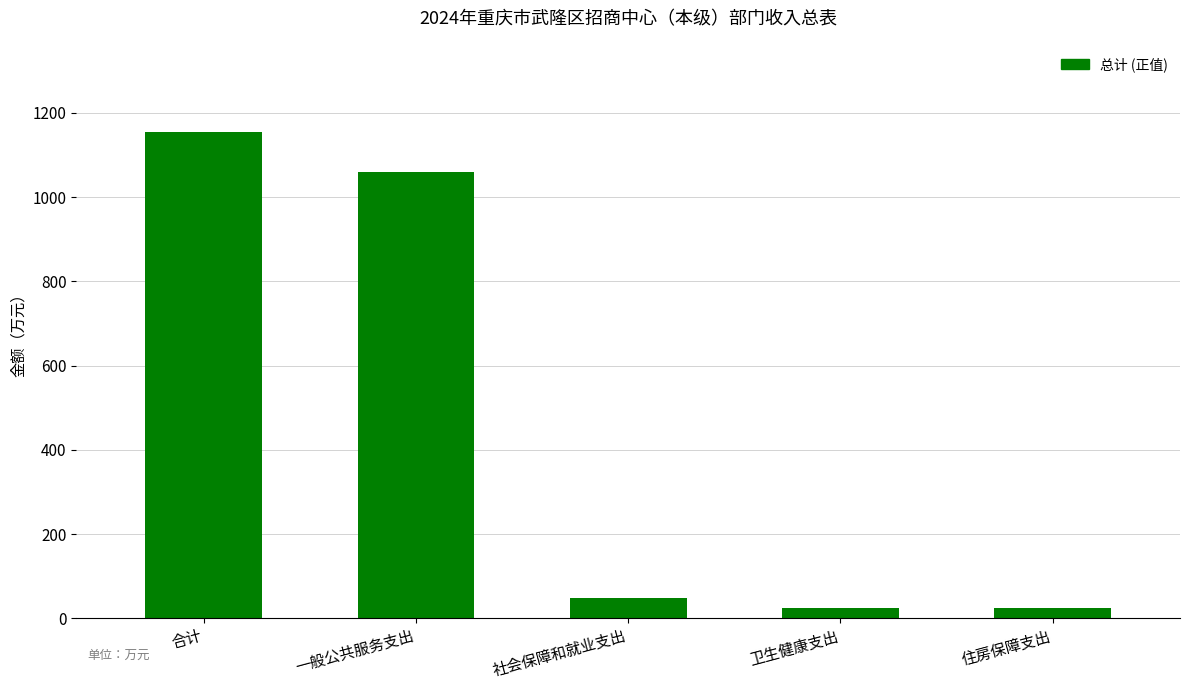

Which label corresponds to the largest value in the chart?

合计